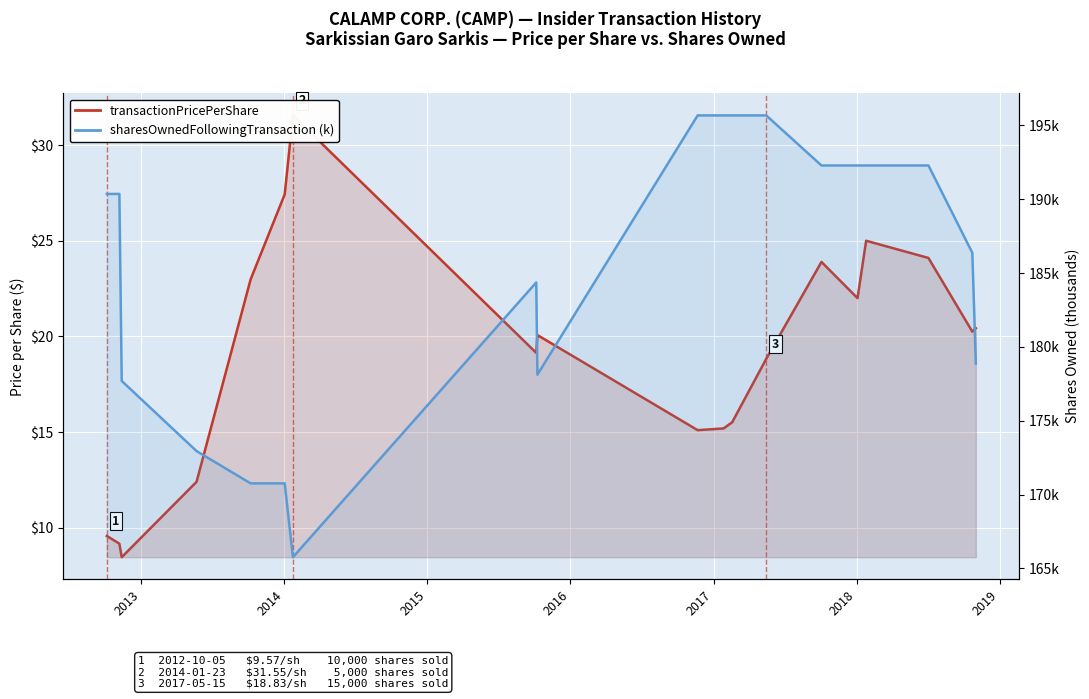

True or false: sharesOwnedFollowingTransaction (k) and transactionPricePerShare intersect in this chart.

False